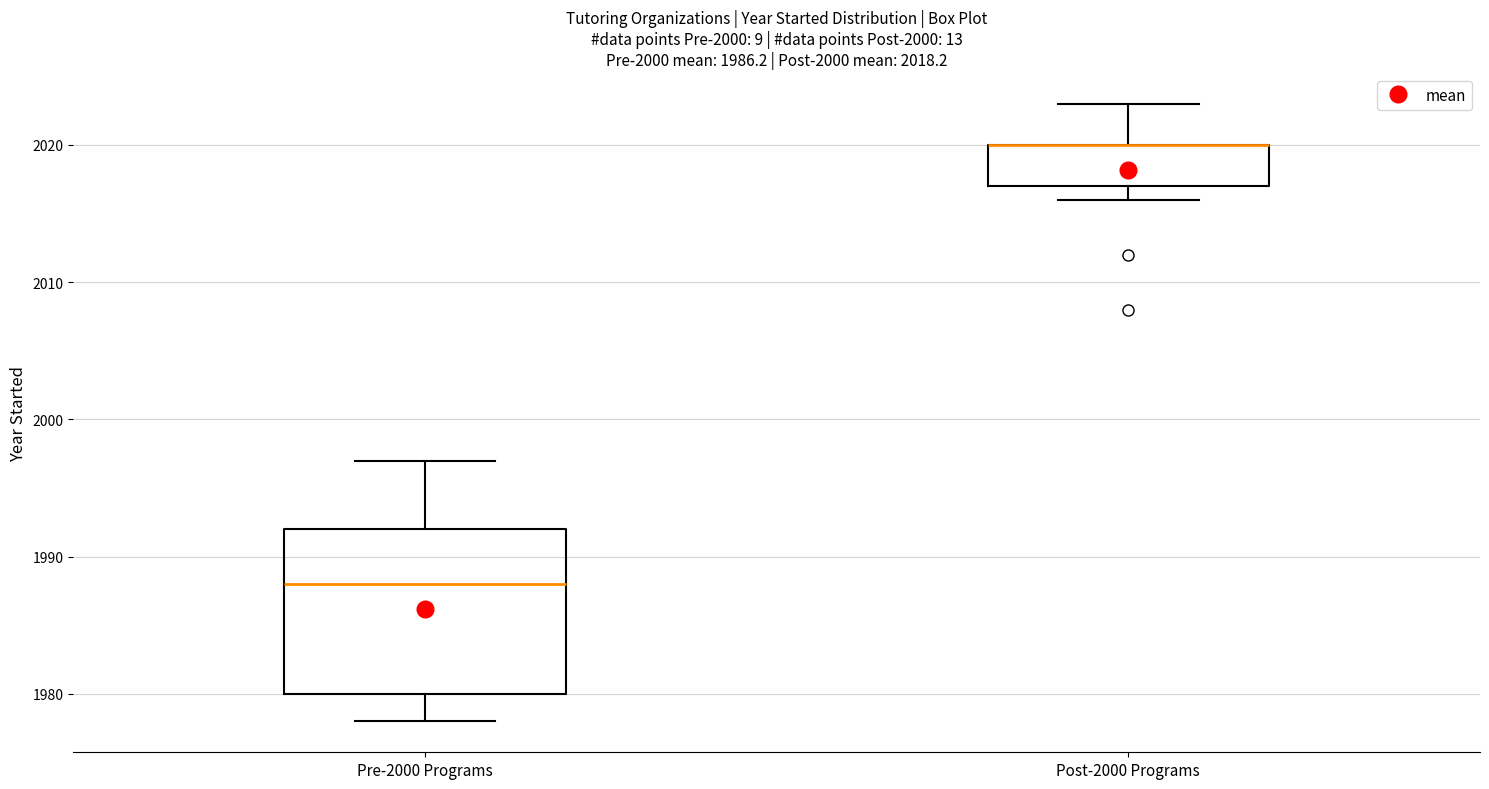

Which box is the tallest, from its lower edge to its upper edge?

Pre-2000 Programs